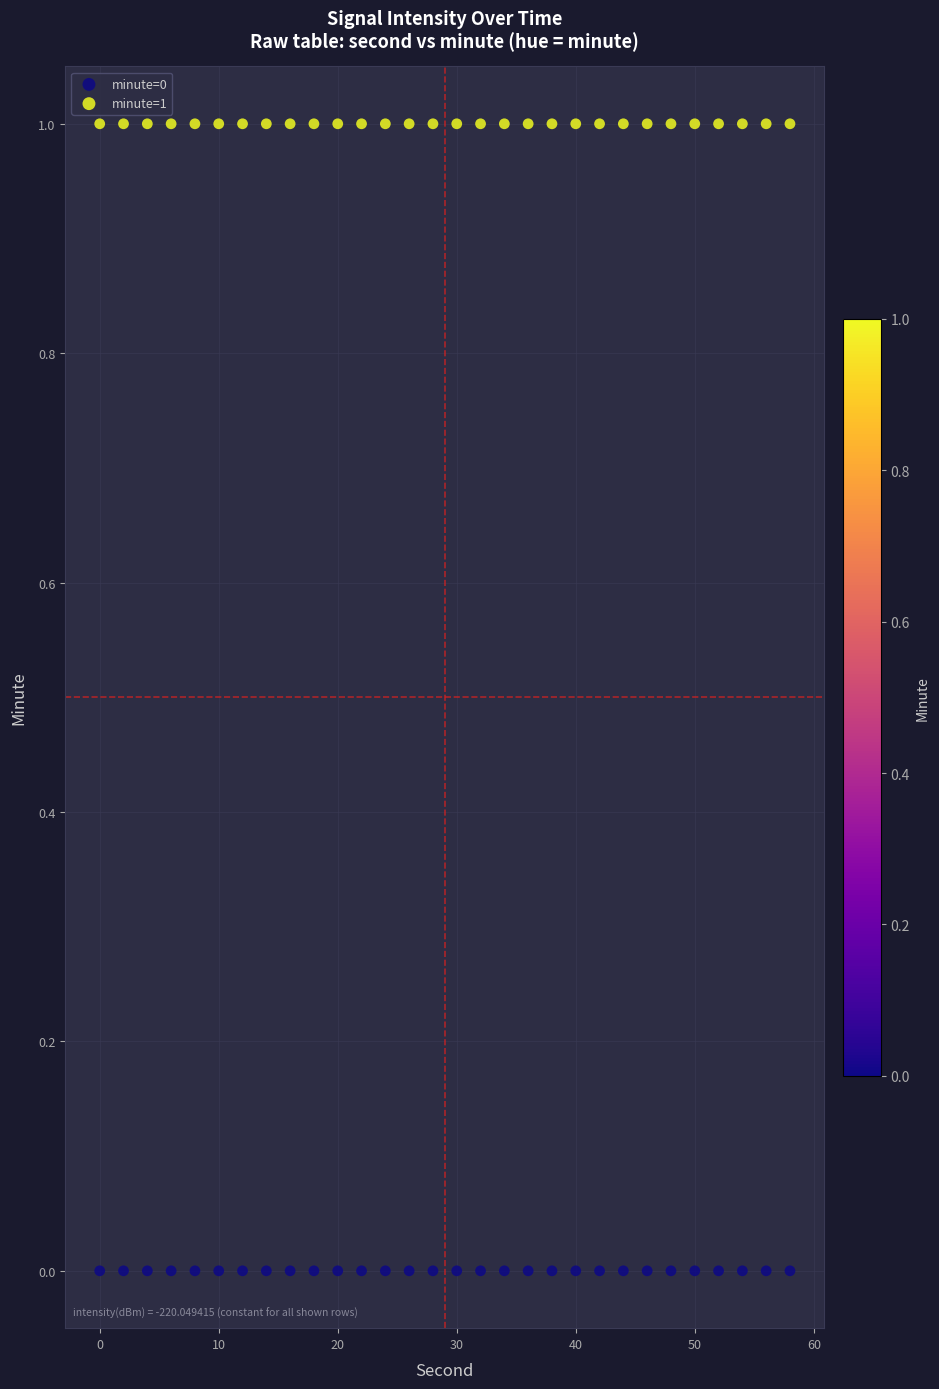

What are all the series names shown in the legend?

minute=0, minute=1